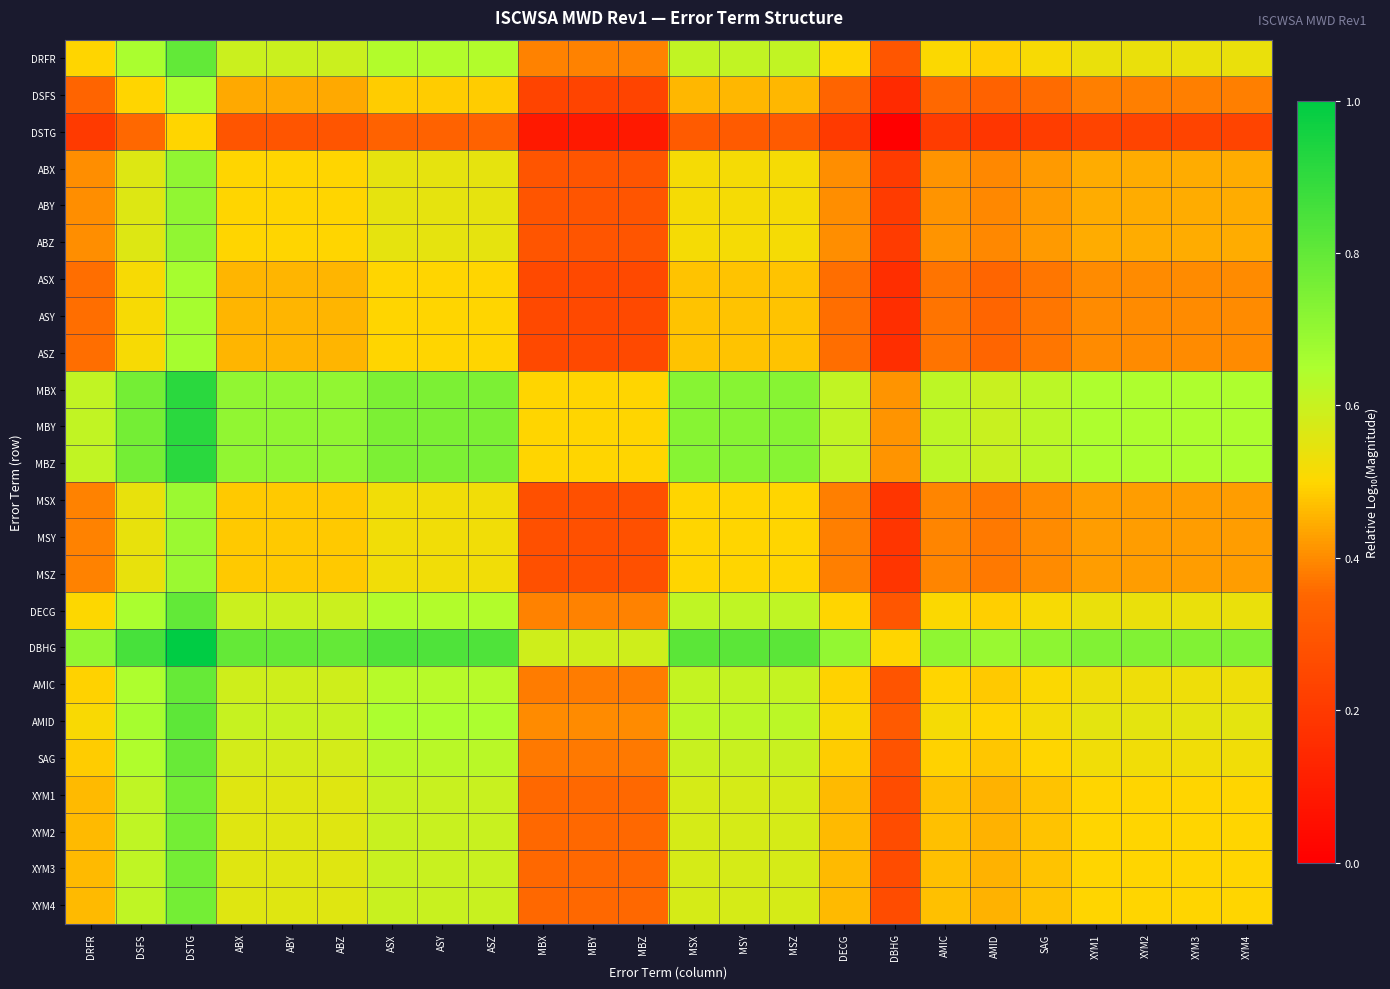

At which category does the chart reach its minimum across all series?

DBHG